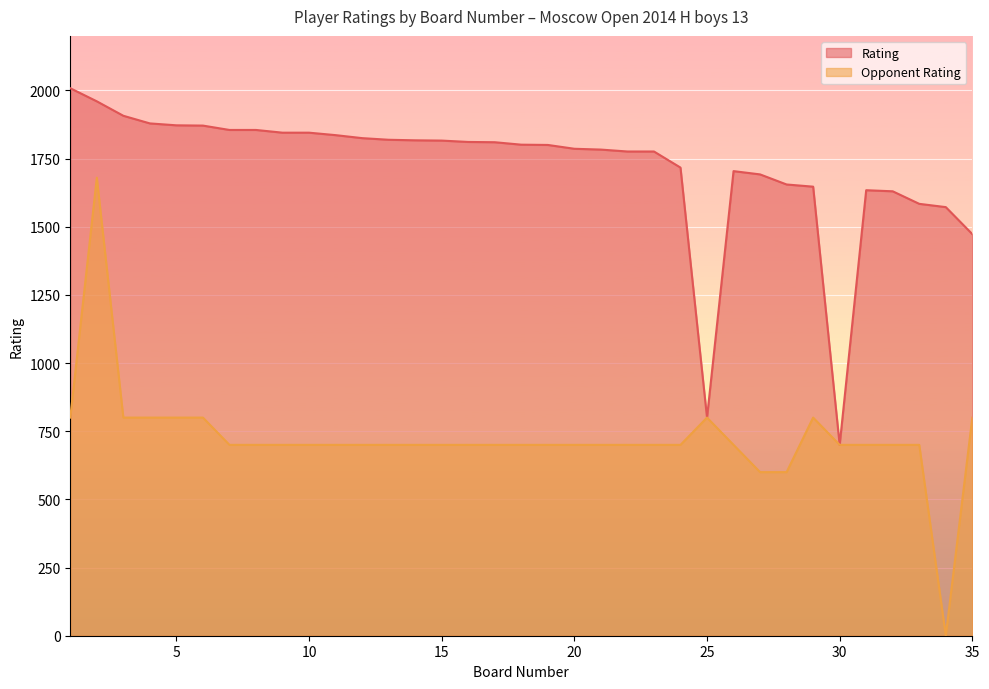

Rank the series by their average value, from highest to lowest.

Rating, Opponent Rating